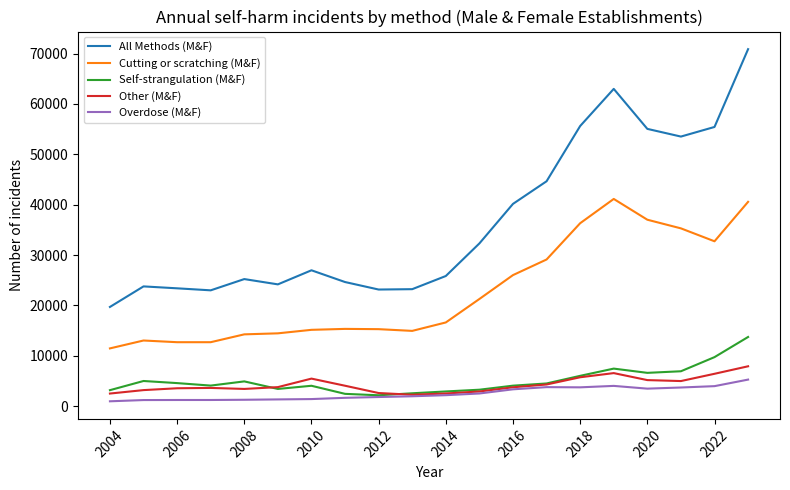

True or false: All Methods (M&F) and Cutting or scratching (M&F) cross at least once.

False